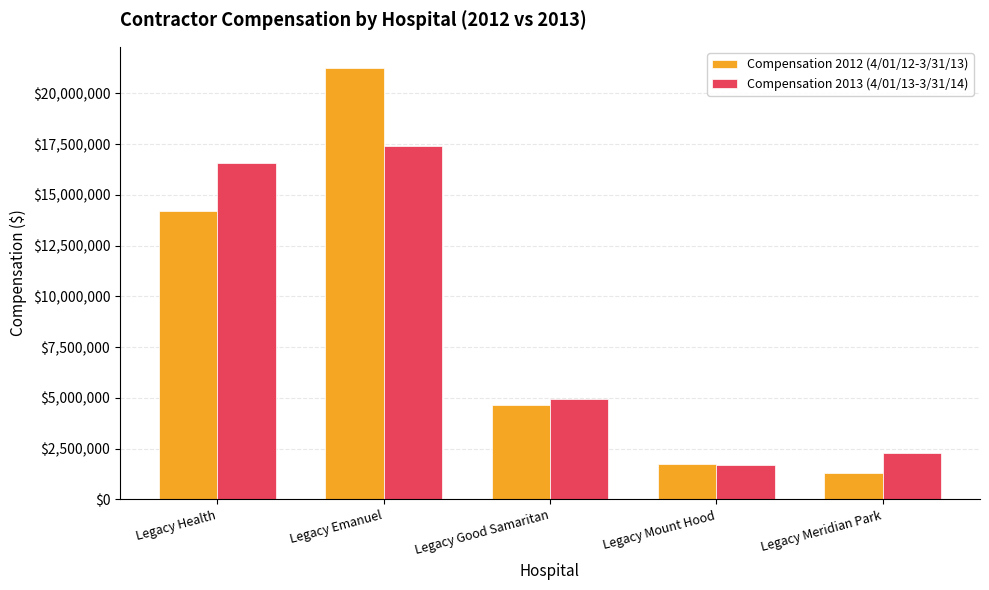

Which series changed the most between Legacy Health and Legacy Good Samaritan?

Compensation 2013 (4/01/13-3/31/14)